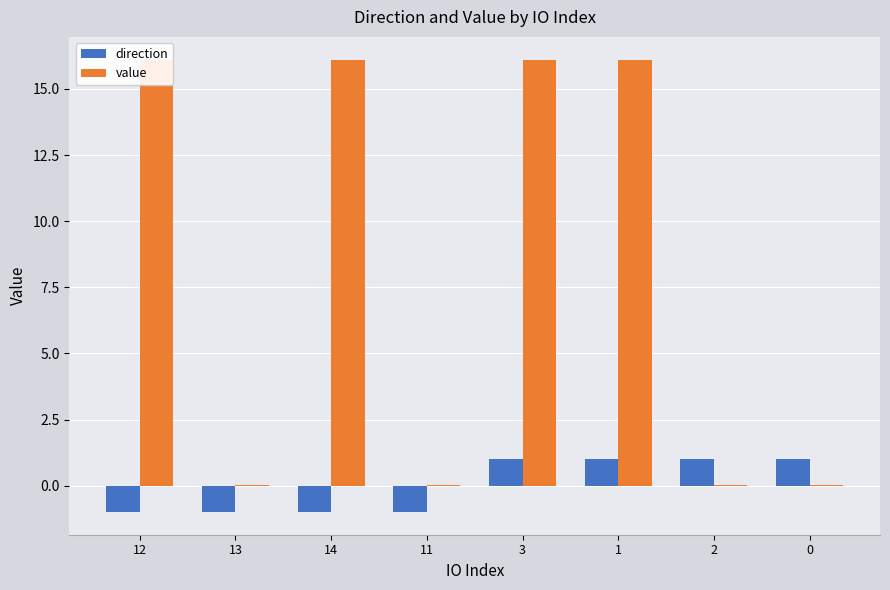

Are the bars horizontal?

No